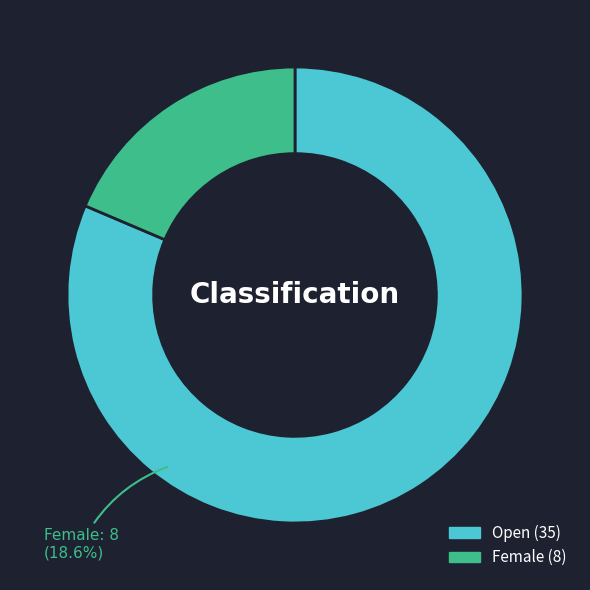

What is the smallest slice in the pie chart?

Female